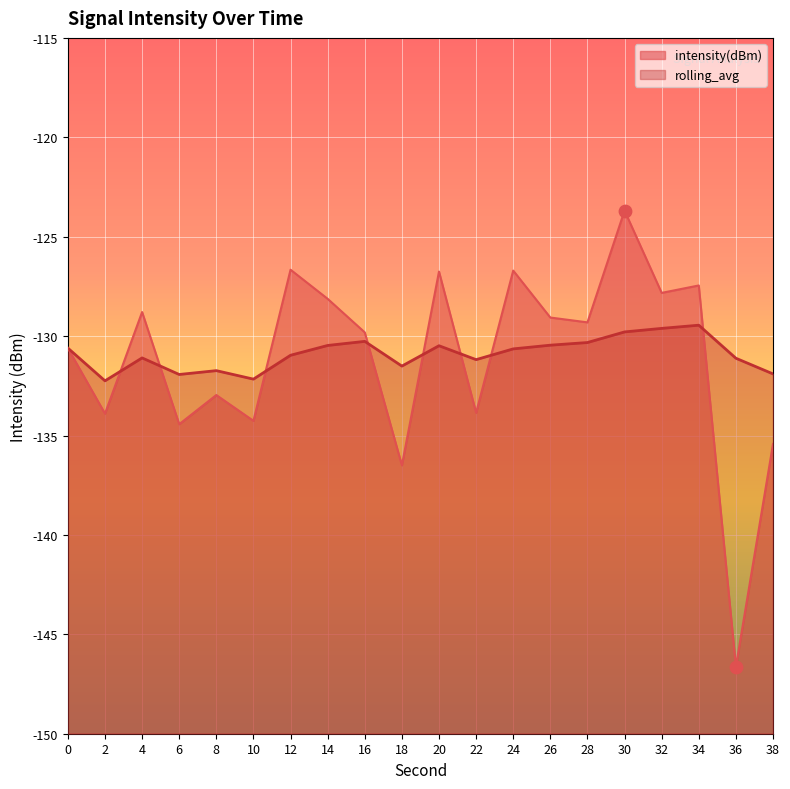

What are all the series names shown in the legend?

intensity(dBm), rolling_avg